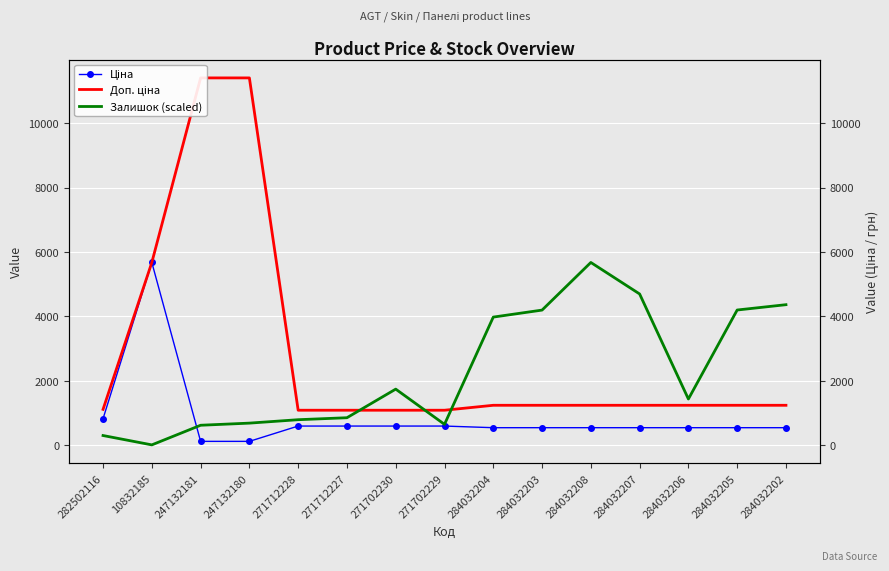

What are all the series names shown in the legend?

Ціна, Доп. ціна, Залишок (scaled)